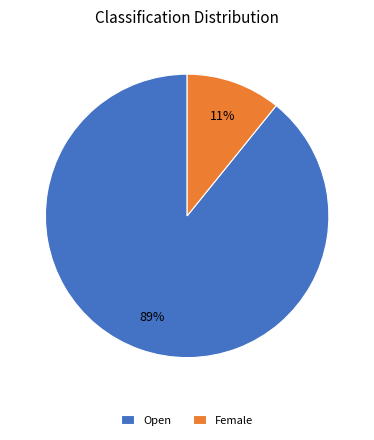

What is the smallest slice in the pie chart?

Female